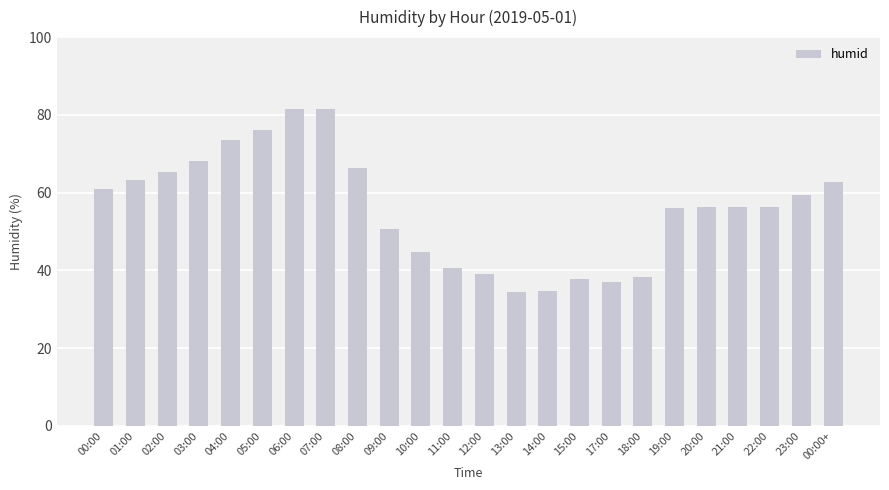

What is the sum of the values at 21:00 and 00:00+?

119.0